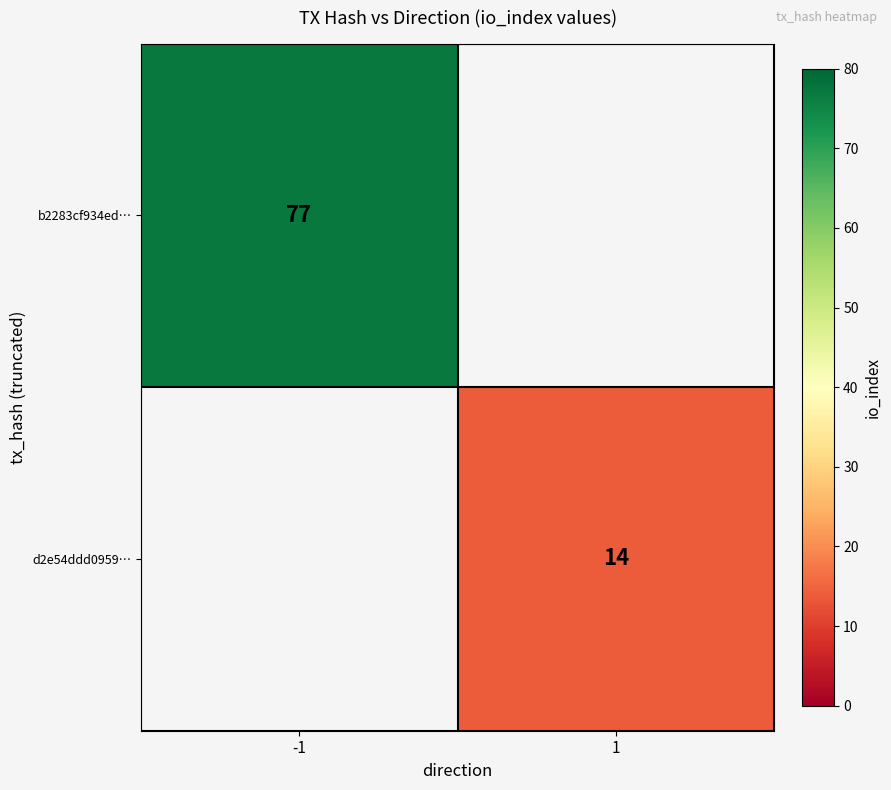

Is it true that d2e54ddd0959… equals 14 at 1?

True